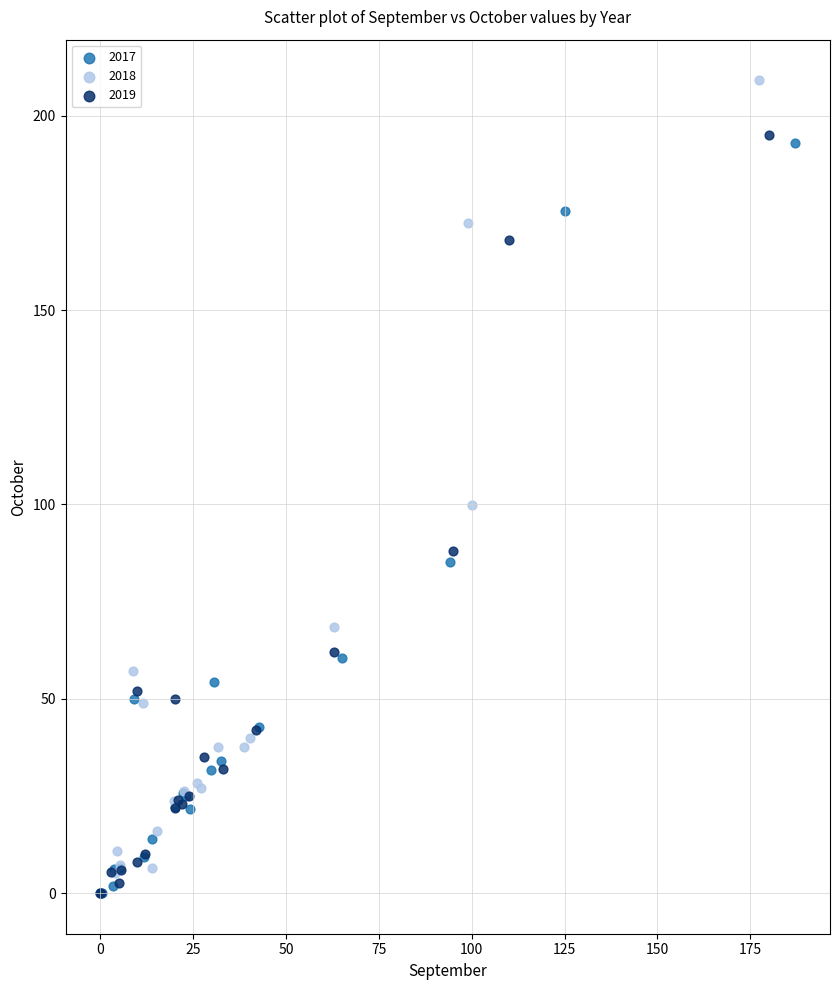

What are all the series names shown in the legend?

2017, 2018, 2019